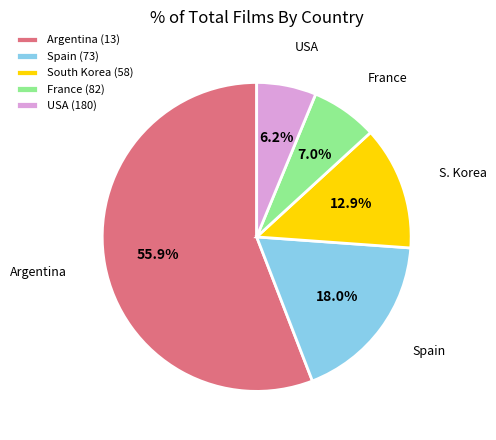

What is the smallest slice in the pie chart?

USA (180)